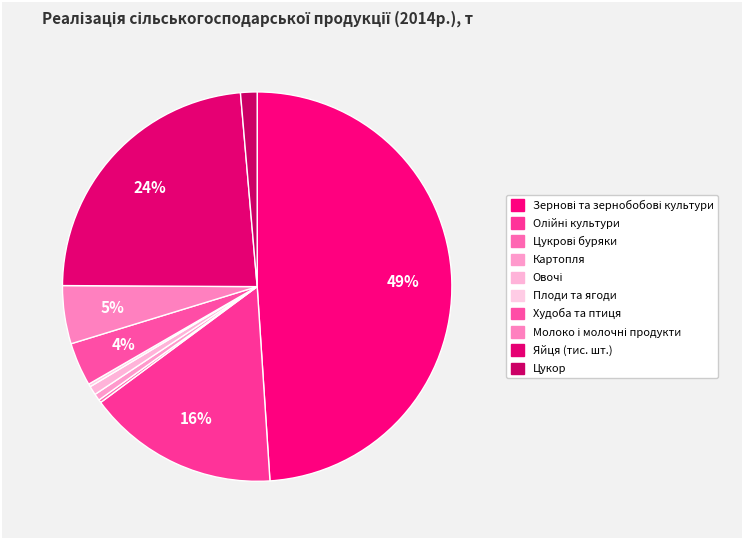

Does Худоба та птиця account for over 50% of the chart?

No